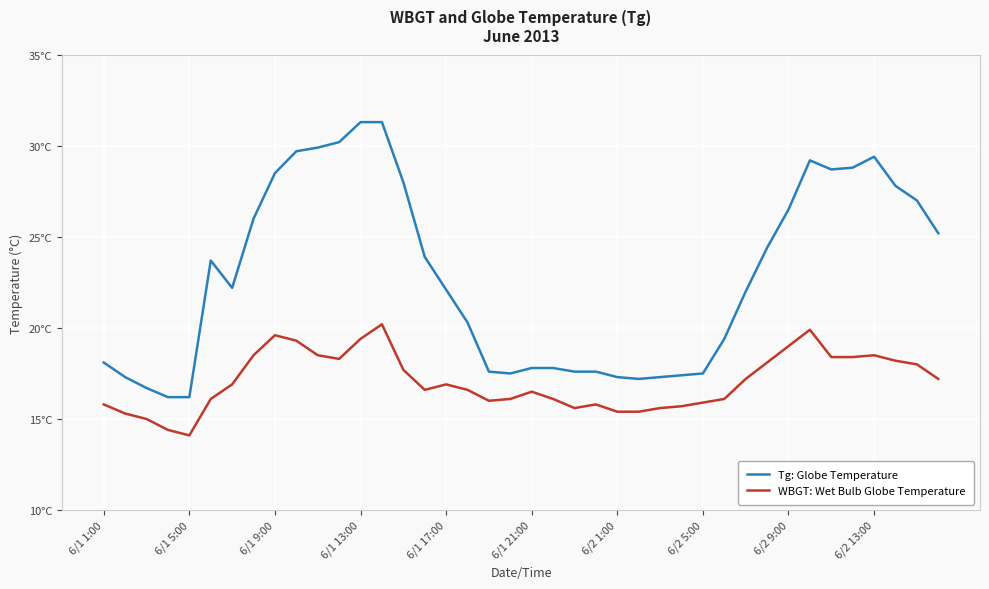

Which series has the largest range (max minus min)?

Tg: Globe Temperature